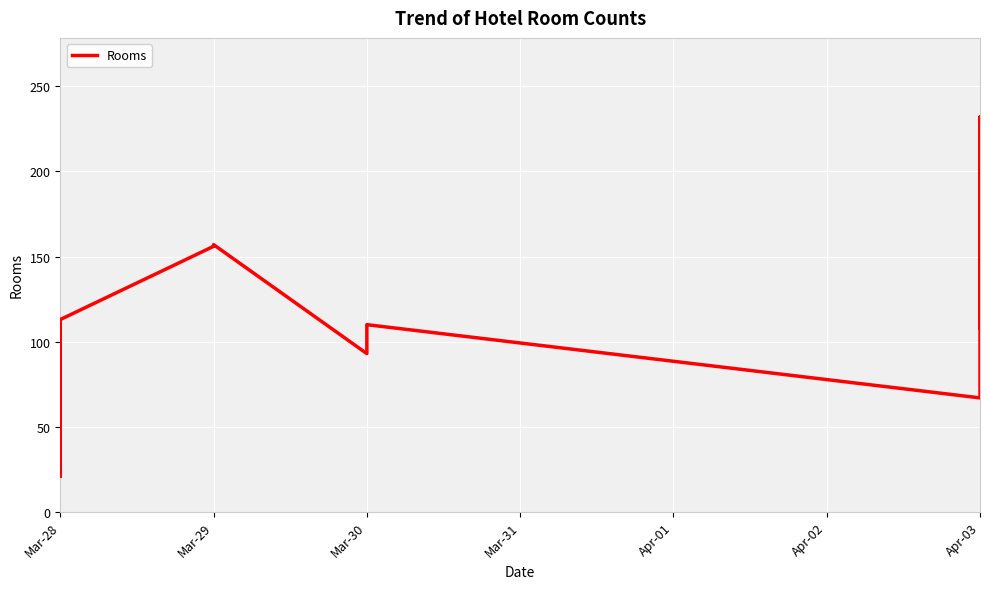

How many interior local valleys (lower than both neighbors) does the data have?

2